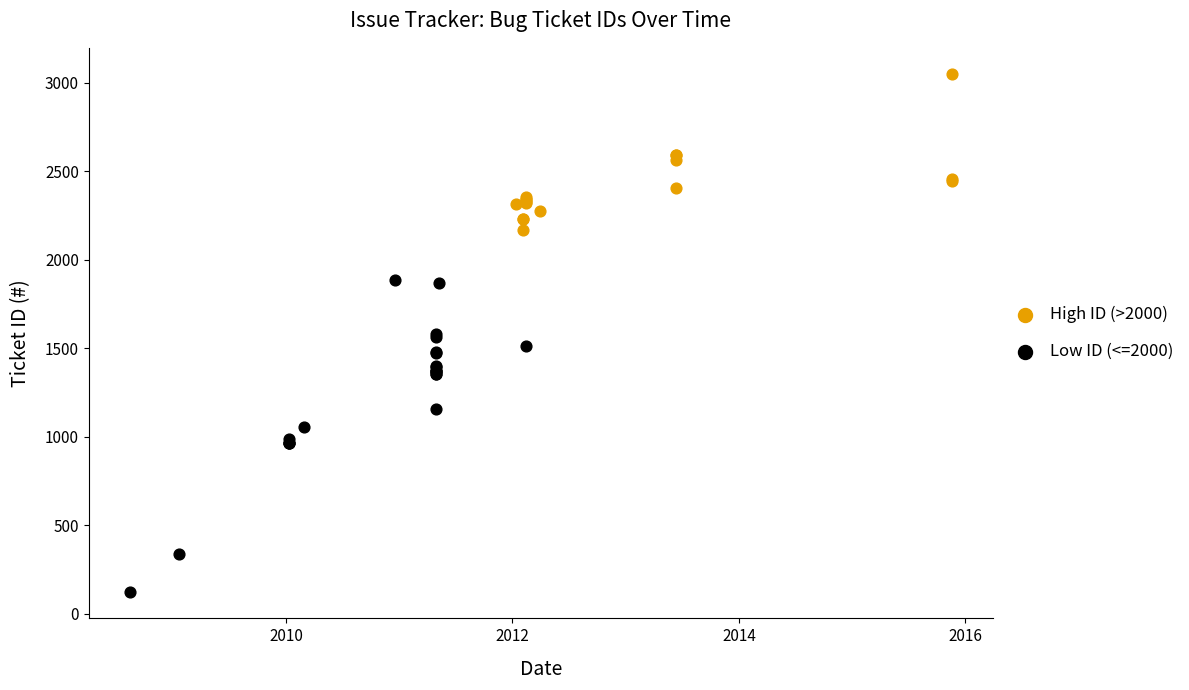

Which series contains the lowest Y value?

Low ID (<=2000)